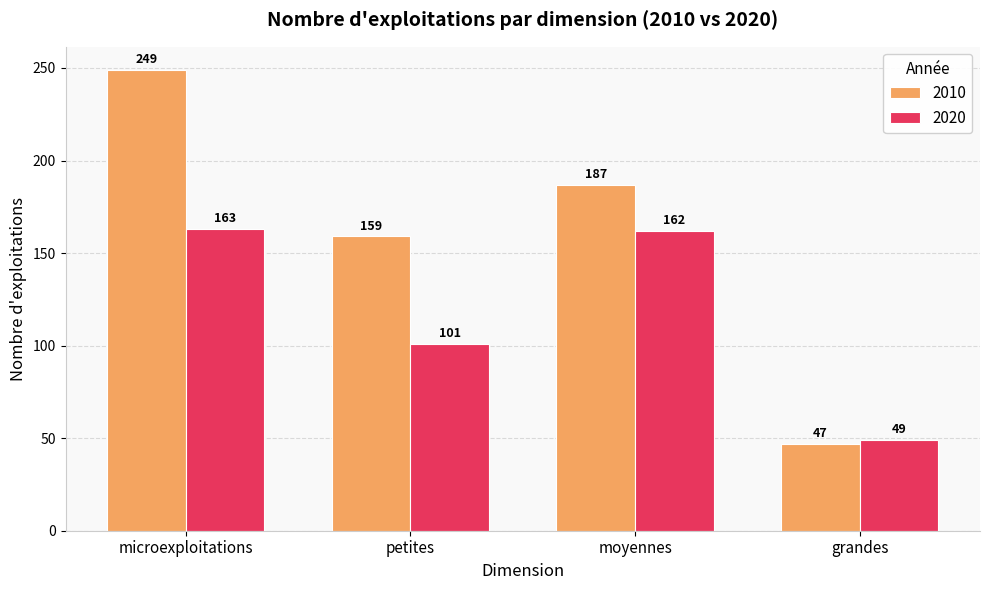

Rank the categories by 2020 value from lowest to highest.

grandes, petites, moyennes, microexploitations